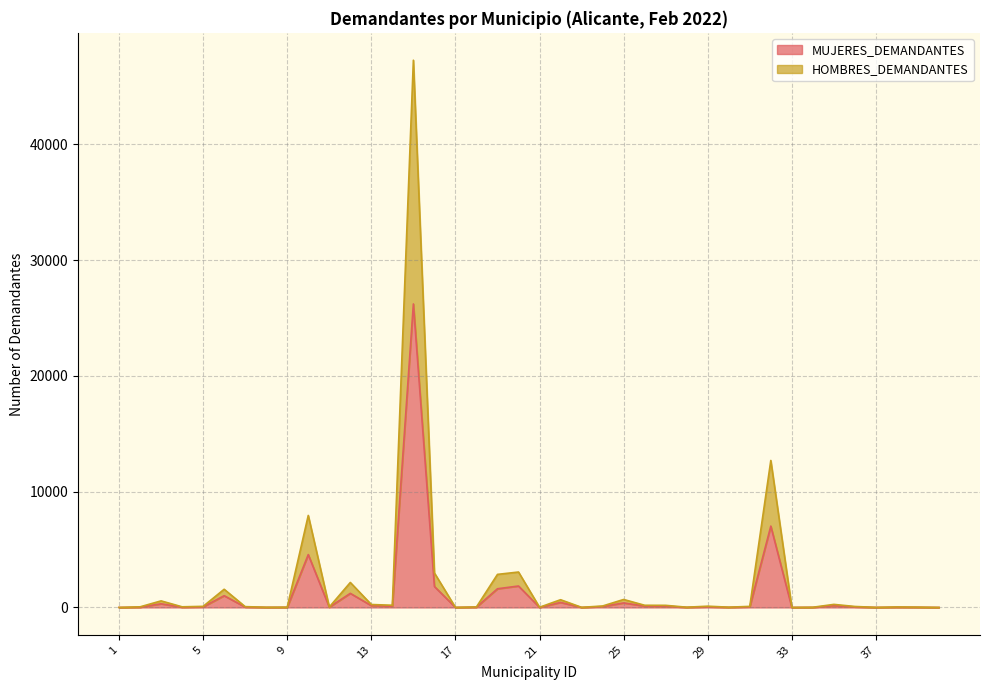

How many interior local valleys does the MUJERES_DEMANDANTES series have?

11